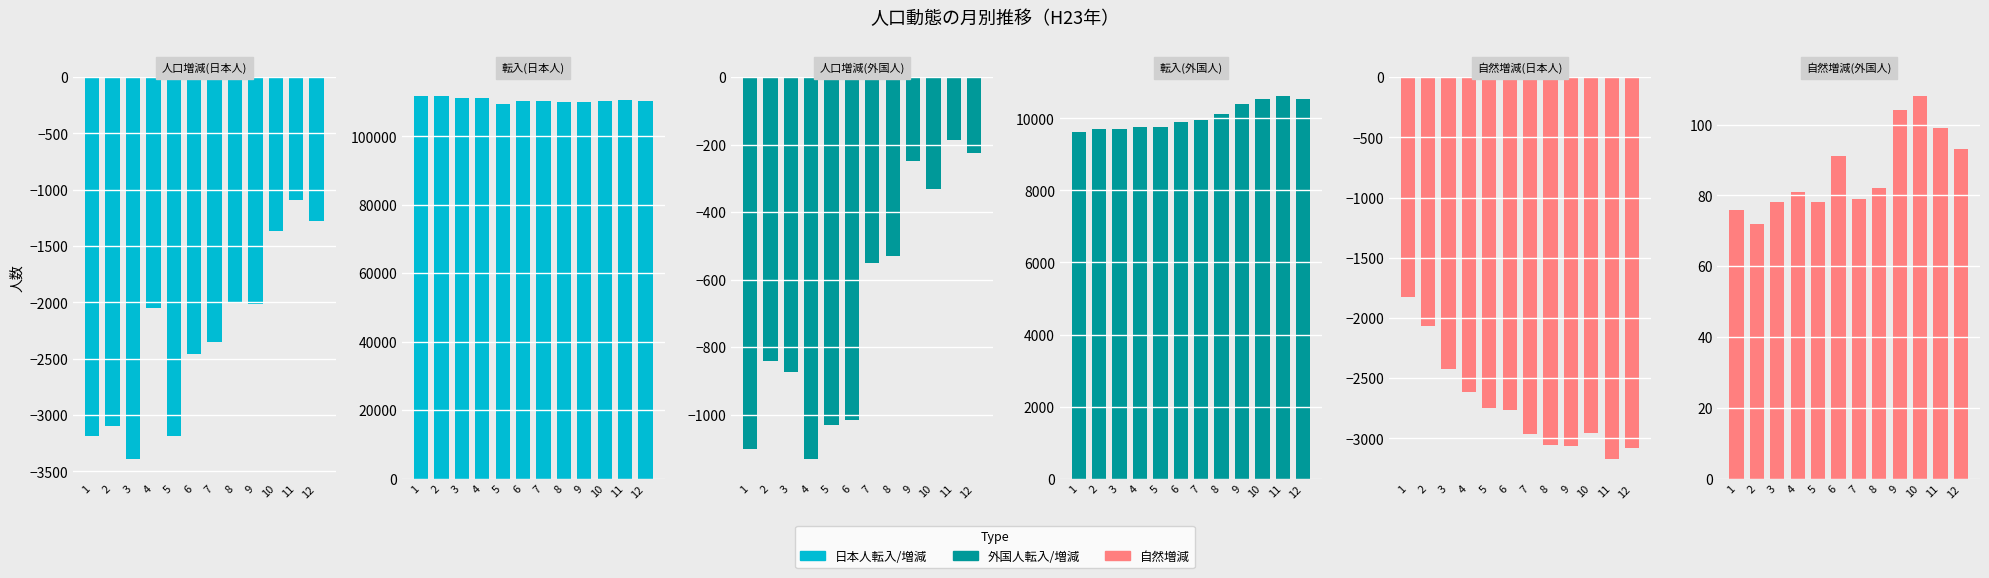

How many distinct data groups are displayed?

6